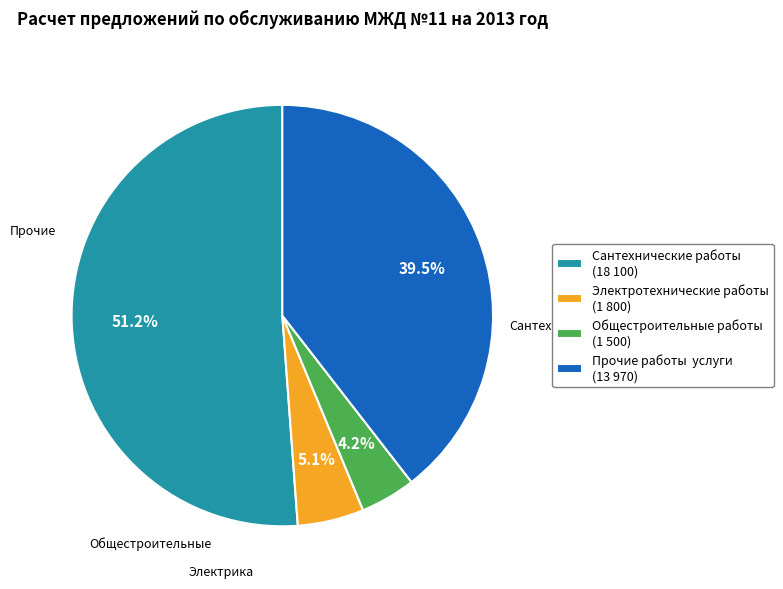

How many segments does this pie chart have?

4